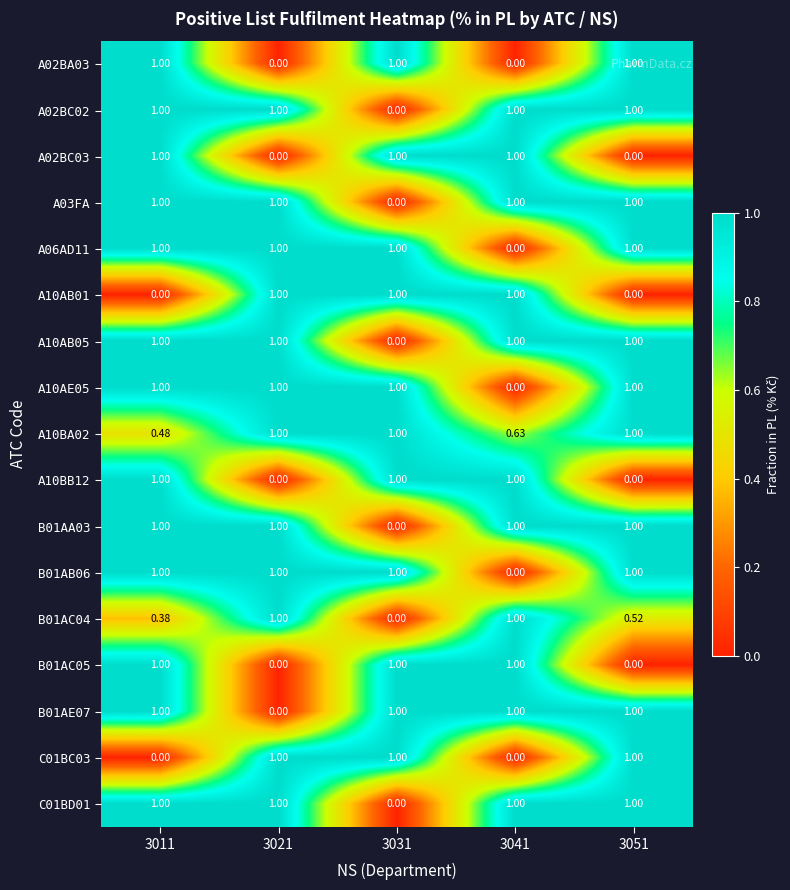

Is the value of B01AA03 at 3051 greater than the value of B01AC04 at 3051?

Yes